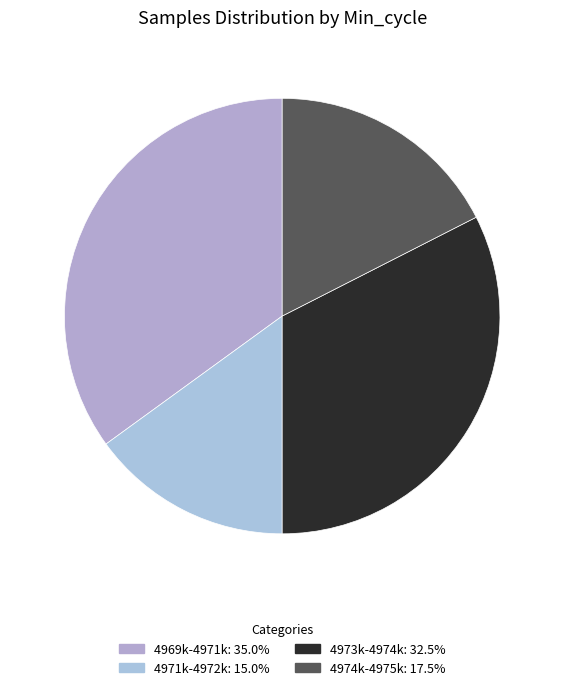

Is there a majority slice in this chart?

No